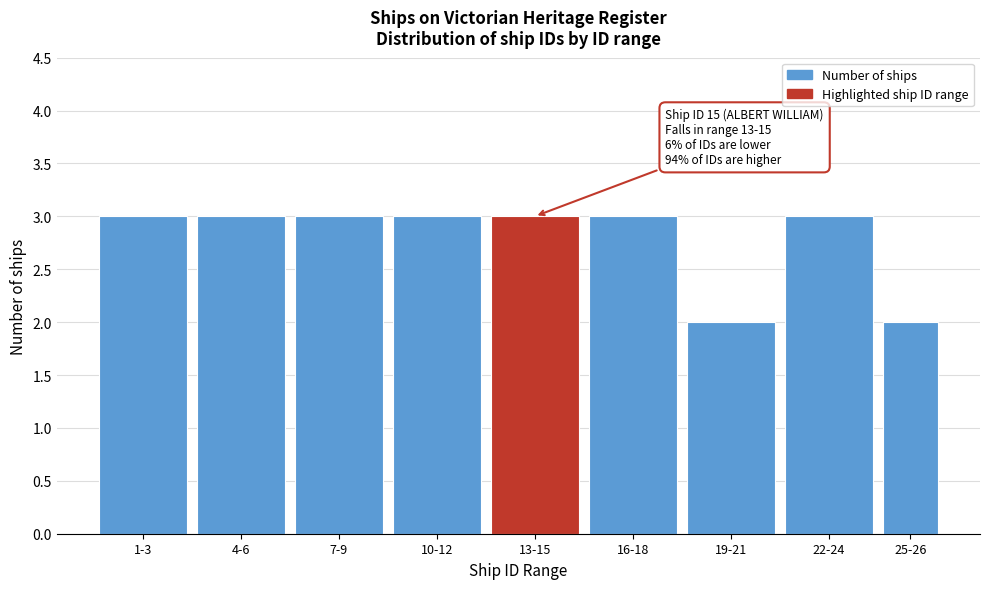

Reading left to right, transcribe all the data shown in this chart.

1-3=3	4-6=3	7-9=3	10-12=3	13-15=3	16-18=3	19-21=2	22-24=3	25-26=2